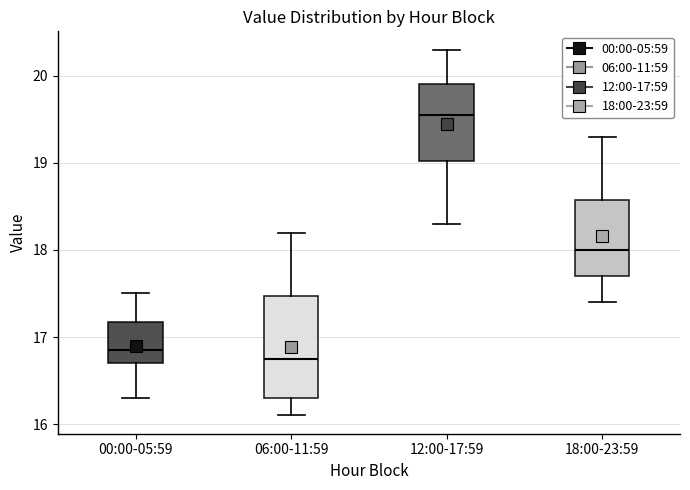

Which box's median line is the lowest?

06:00-11:59